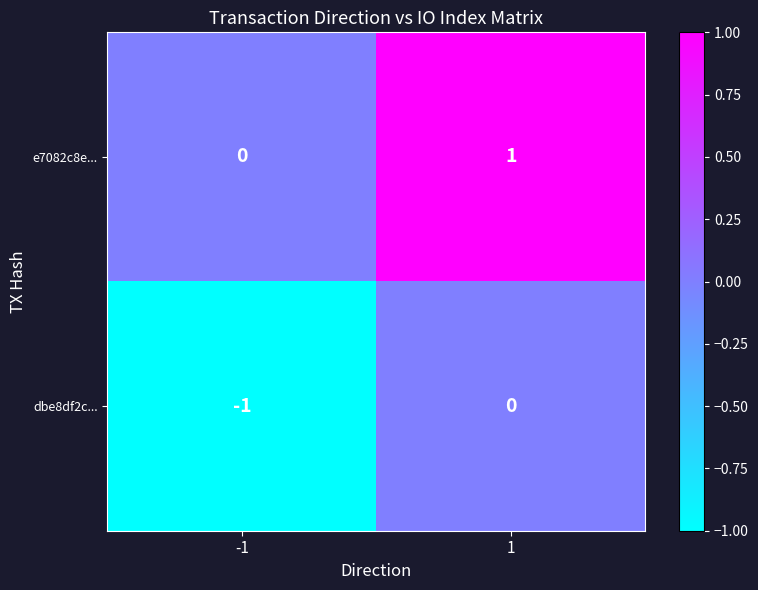

Rank the series at -1 from highest to lowest value.

e7082c8e..., dbe8df2c...